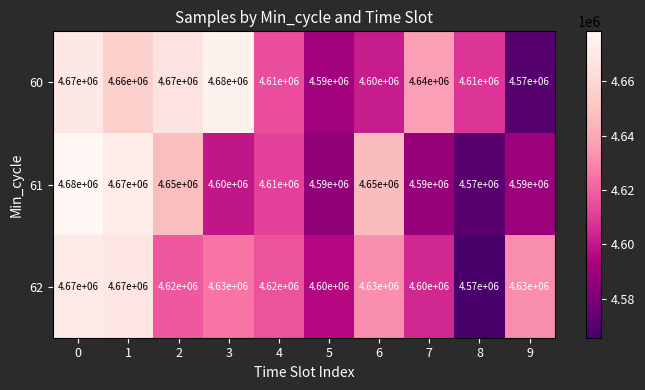

Reading left to right, transcribe all the data shown in this chart.

60: 4670000	4660000	4670000	4680000	4610000	4590000	4600000	4640000	4610000	4570000
61: 4680000	4670000	4650000	4600000	4610000	4590000	4650000	4590000	4570000	4590000
62: 4670000	4670000	4620000	4630000	4620000	4600000	4630000	4600000	4570000	4630000